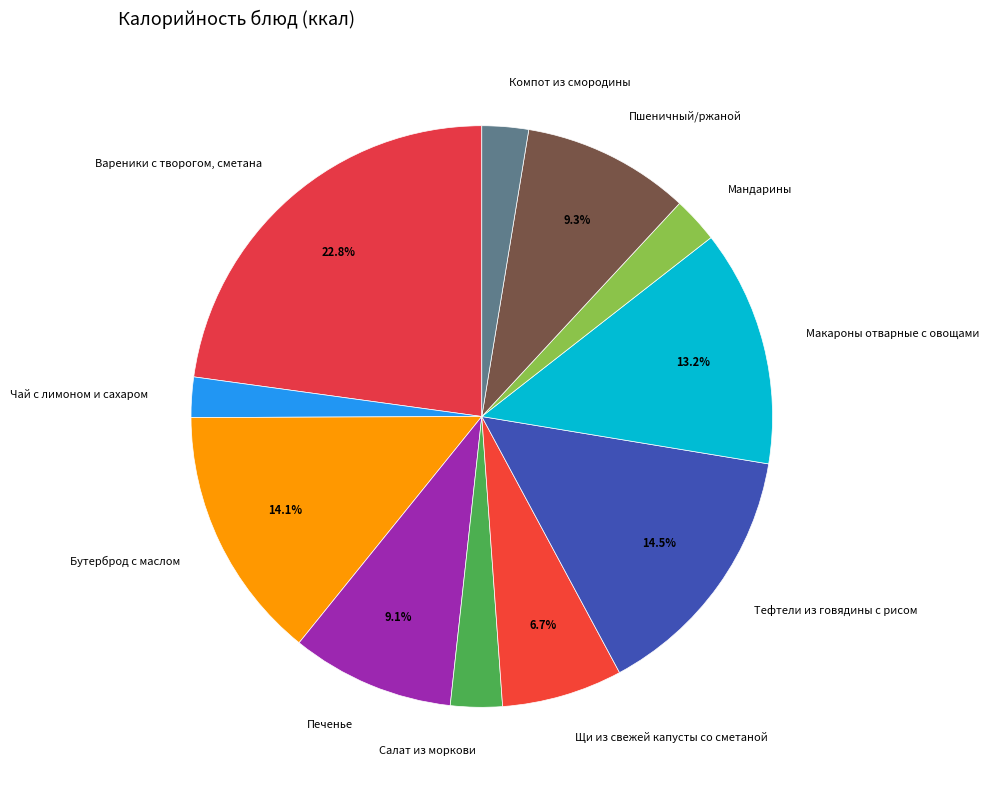

Which category has the biggest portion of the pie?

Вареники с творогом, сметана